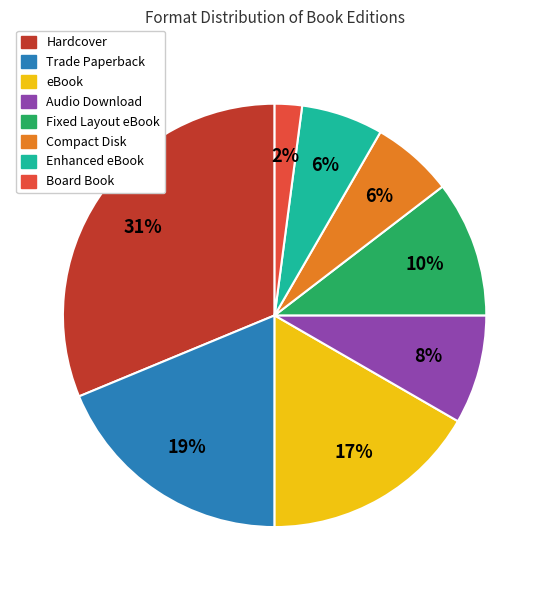

Which has a higher value, Audio Download or Trade Paperback?

Trade Paperback